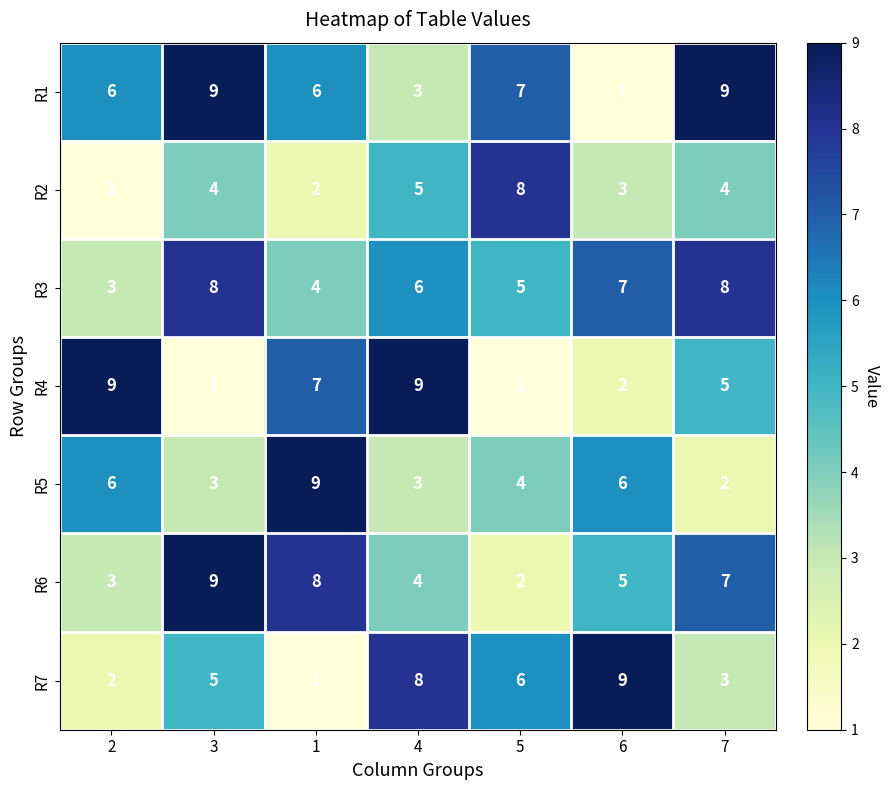

What is the average value of the R1 series?

6